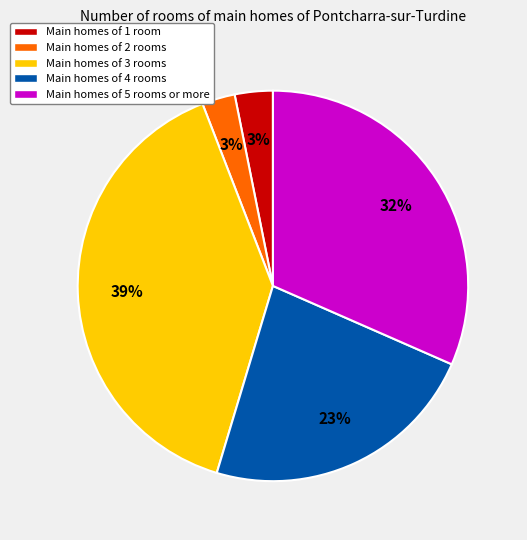

The Main homes of 2 rooms slice represents 3% of the pie. True or false?

True